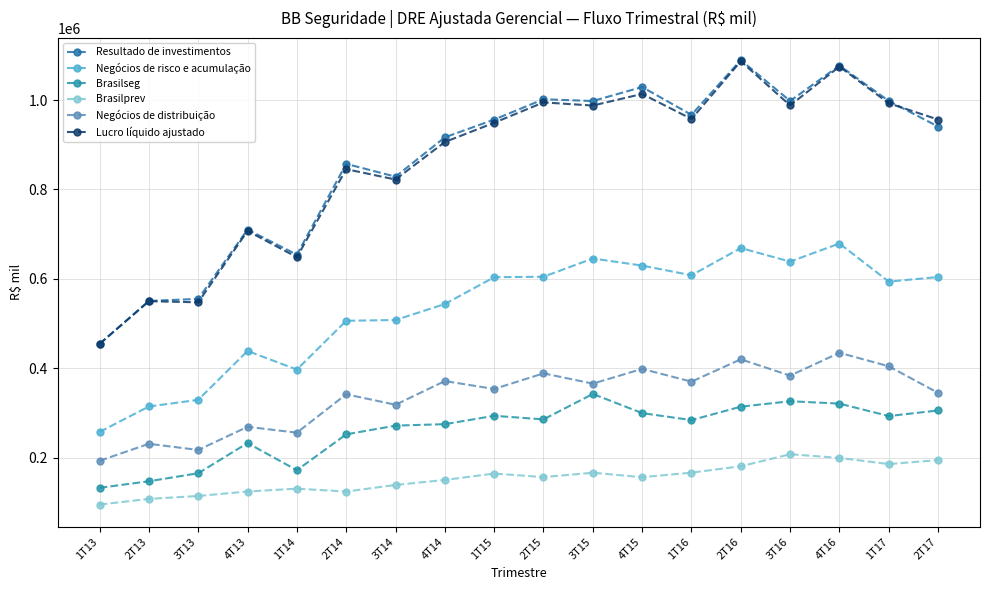

Read the Lucro líquido ajustado value at 2T17.

956306